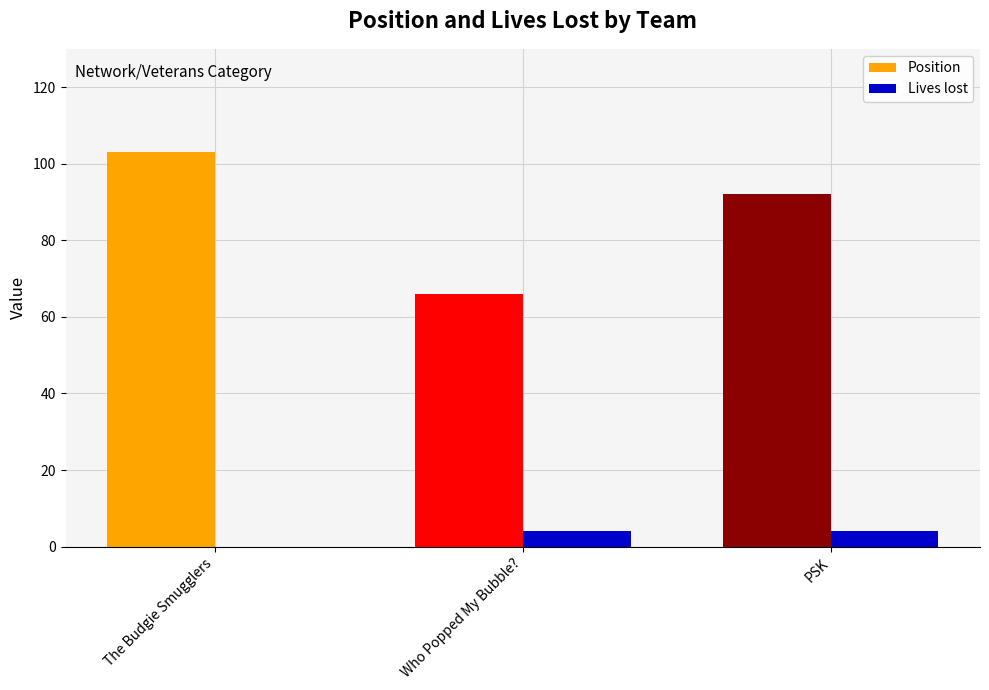

Which series has the largest total across all categories?

Position